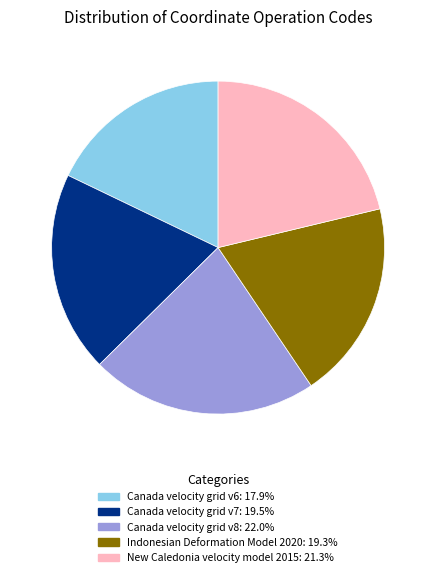

What is the ratio of the value at Indonesian Deformation Model 2020 to the value at Canada velocity grid v6?

1.1